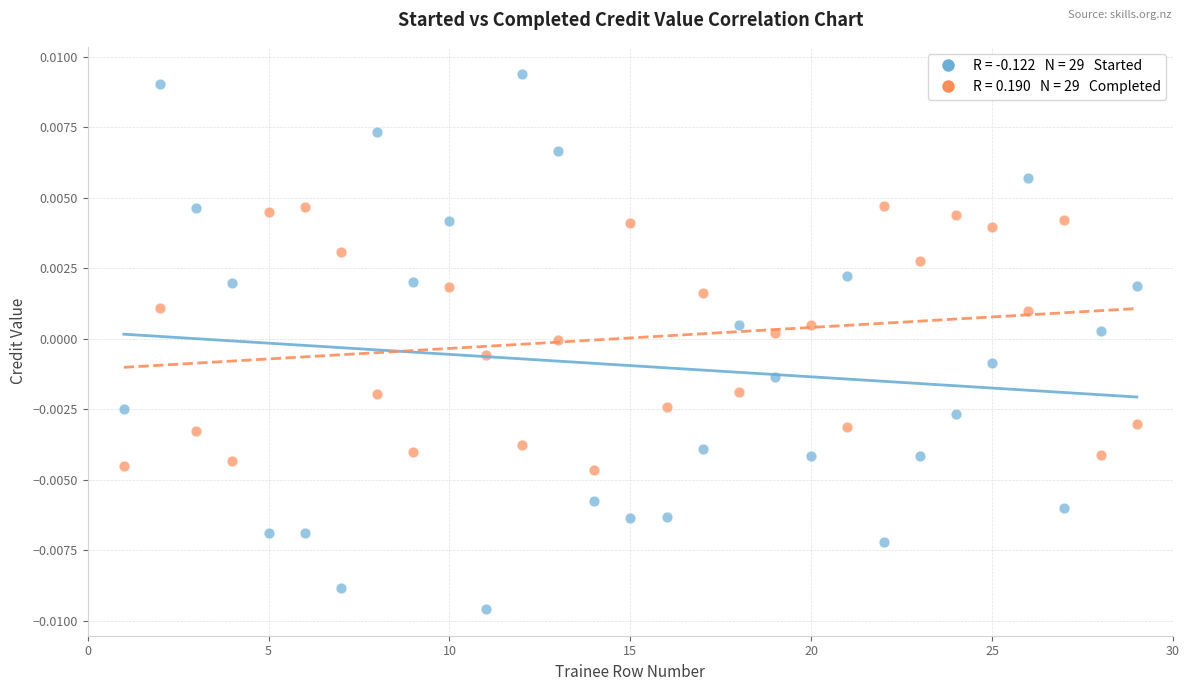

Across all data points, what is the range of X values (max minus min)?

28.0